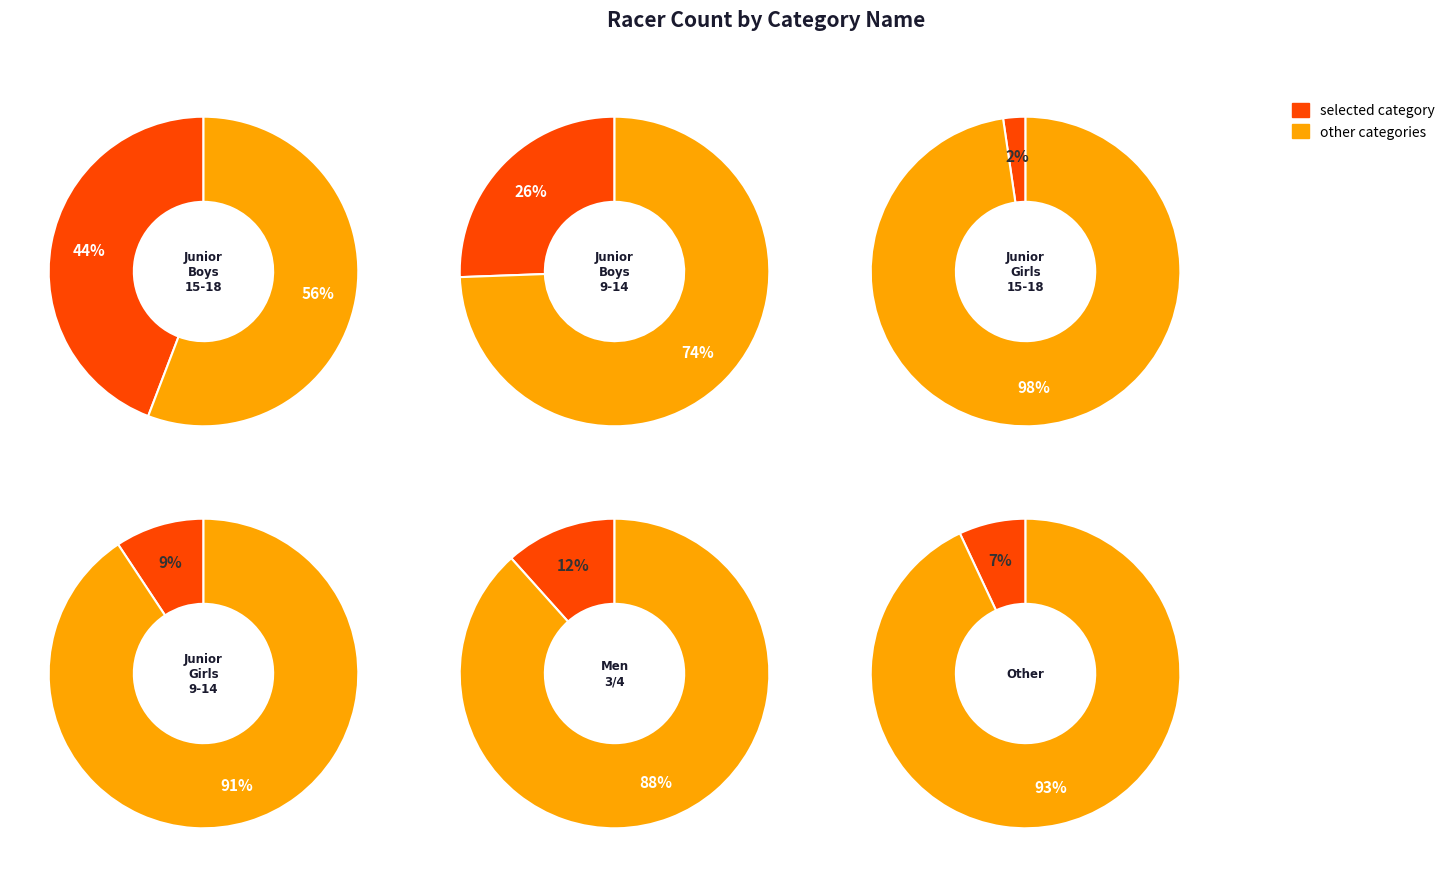

Is 5 the majority of the pie?

No